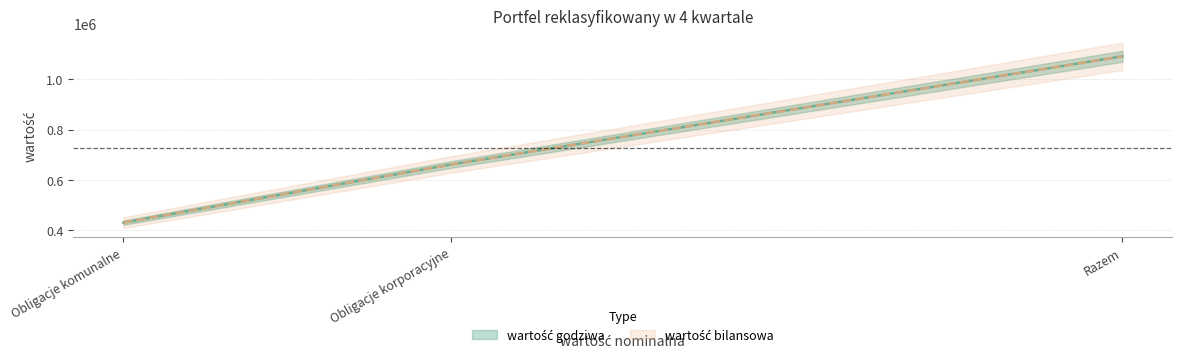

What is the difference between the maximum and minimum values in the wartość bilansowa series?

661546.3